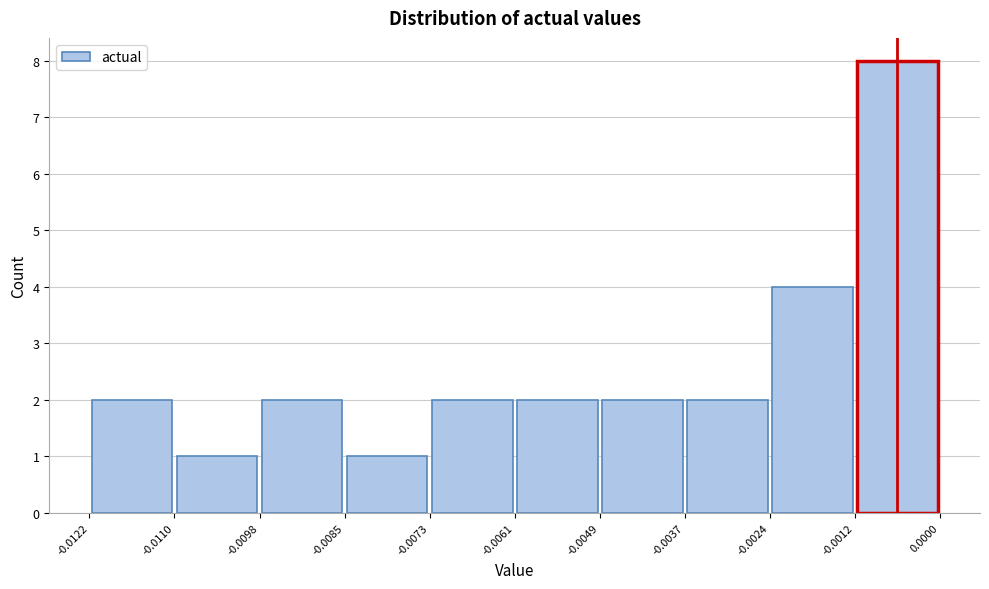

What is the height of the bar covering -0.0098 to -0.0085 on the x-axis? The values are not printed on the chart, so give them approximately, as read against the axis.

2